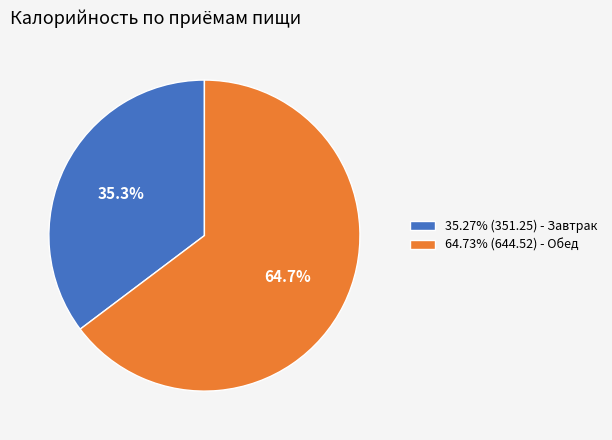

Combined, do 35.27% (351.25) - Завтрак and 64.73% (644.52) - Обед account for over 50%?

Yes